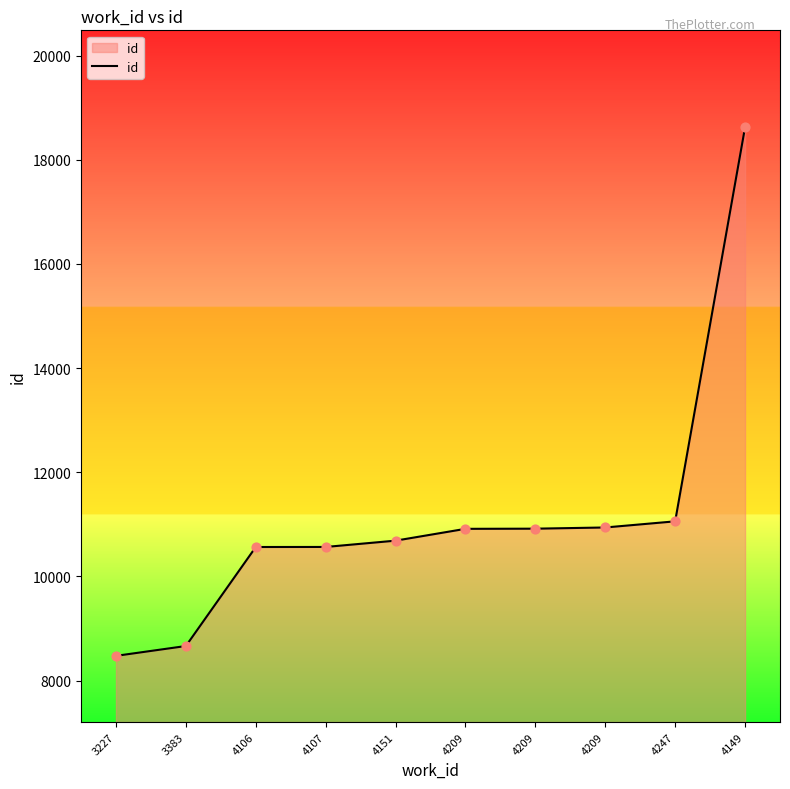

Is this an area chart (filled region under the line)?

Yes